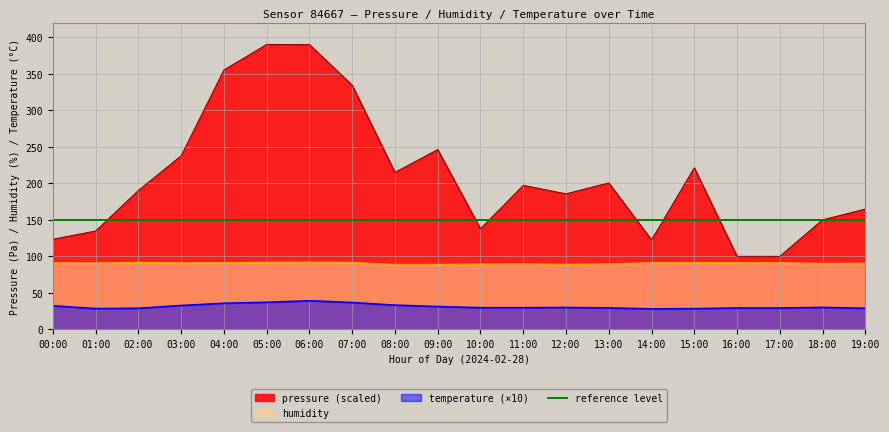

The value of pressure at 15:00 is 221.3. True or false?

True